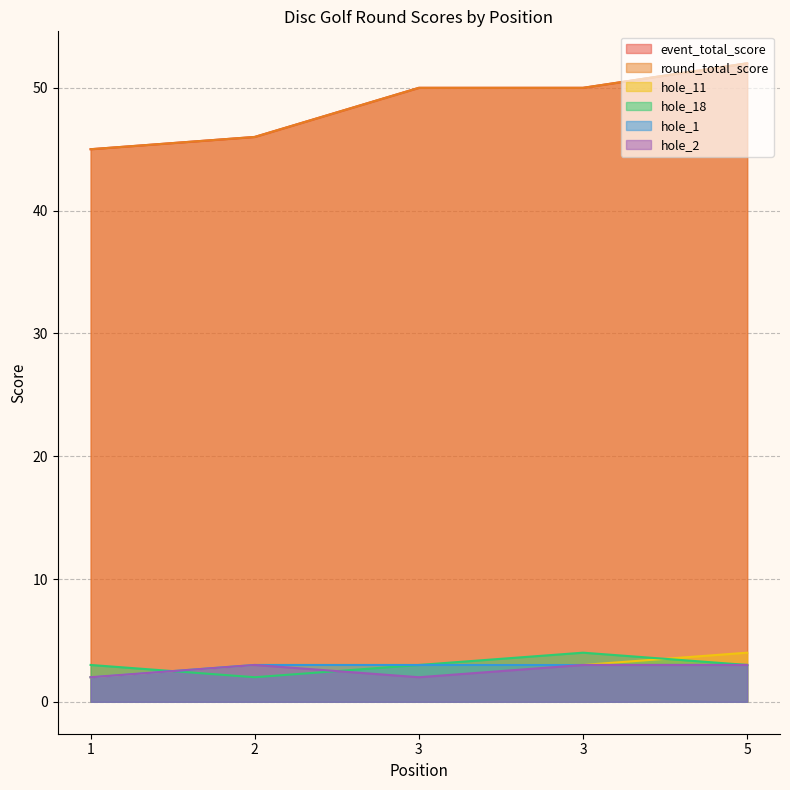

At which category is the sum across all series the highest?

5